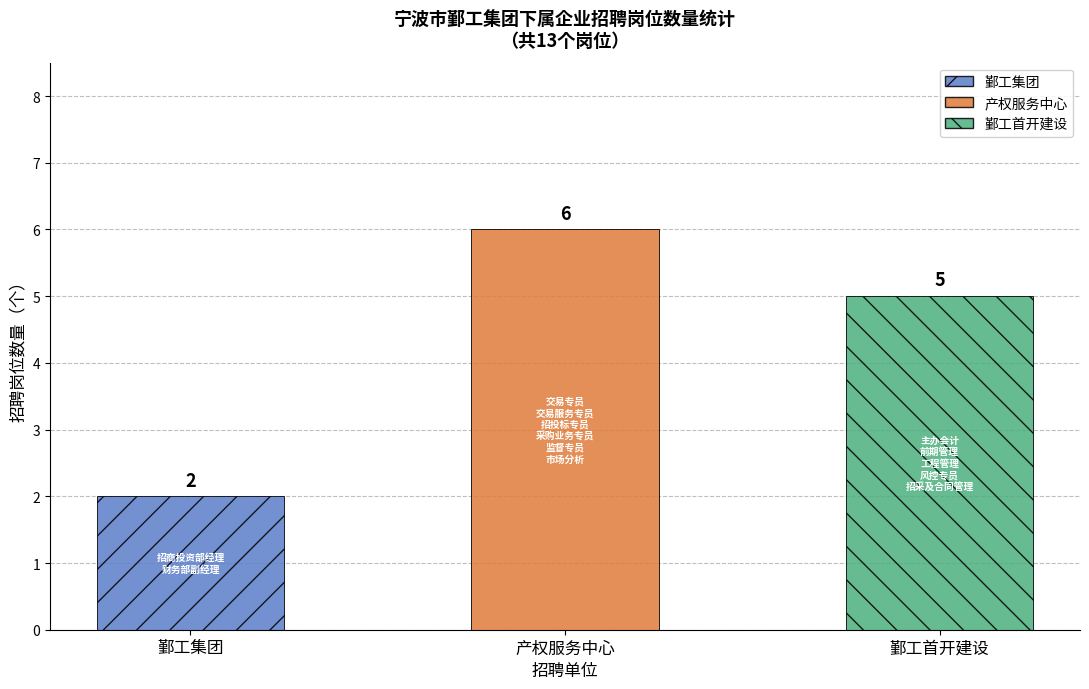

Rank the categories by value from lowest to highest.

鄞工集团, 鄞工首开建设, 产权服务中心